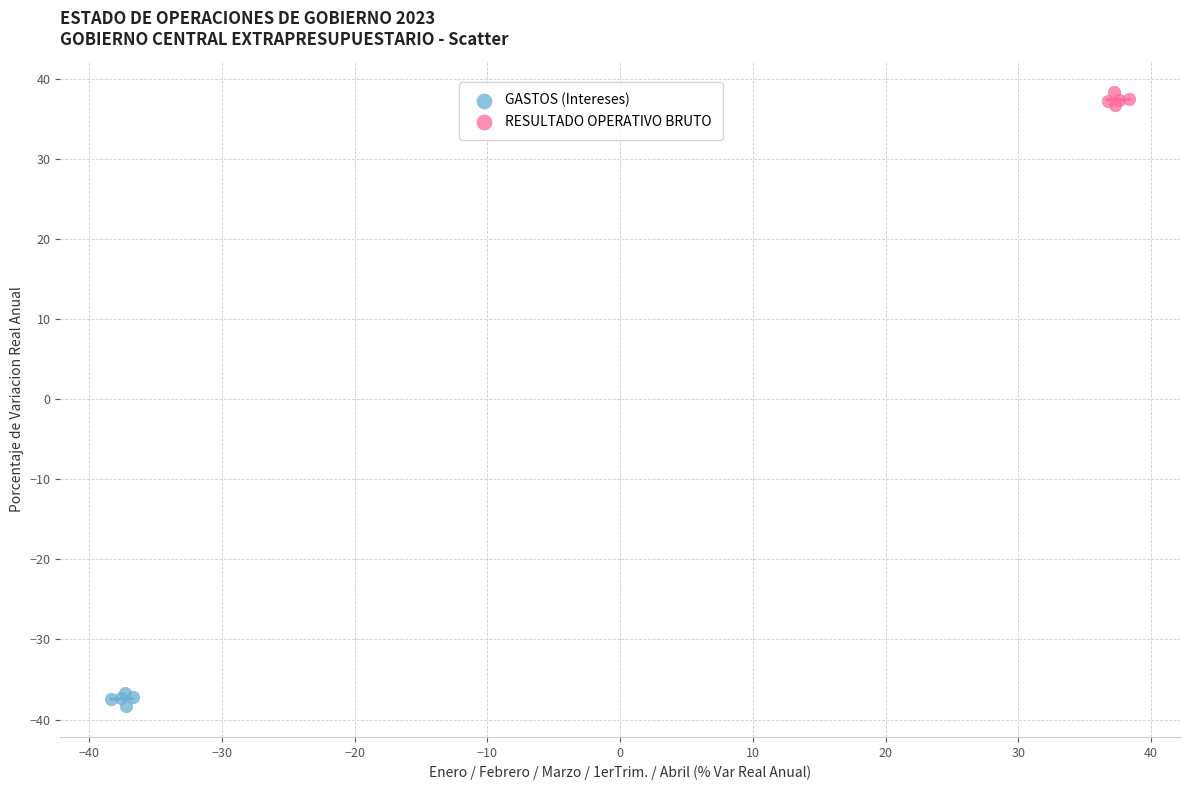

Which series reaches the maximum Y coordinate?

RESULTADO OPERATIVO BRUTO